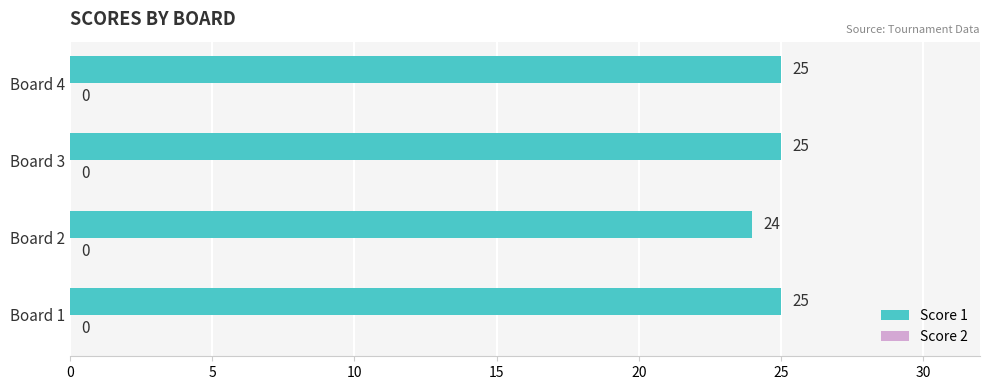

What is the minimum value shown in the chart?

24